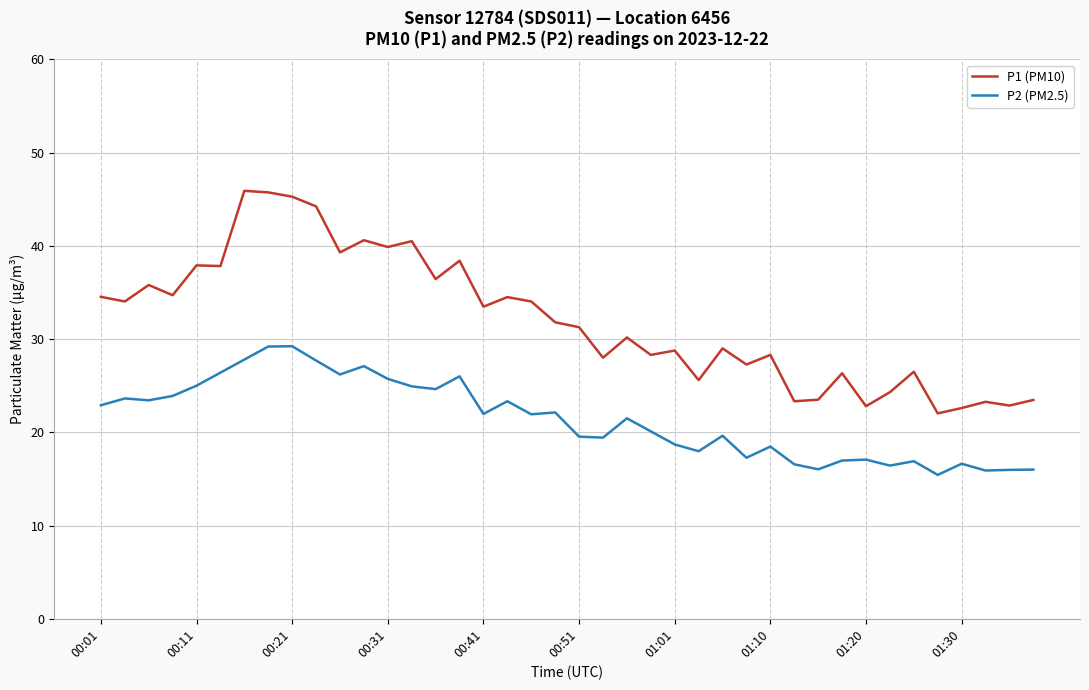

Which series has the largest total across all categories?

P1 (PM10)